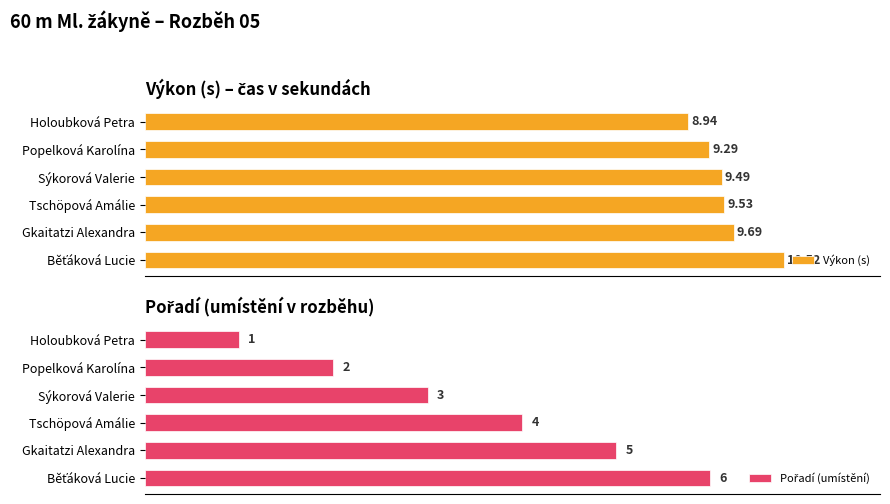

What are all the series names shown in the legend?

Výkon (s), Pořadí (umístění)